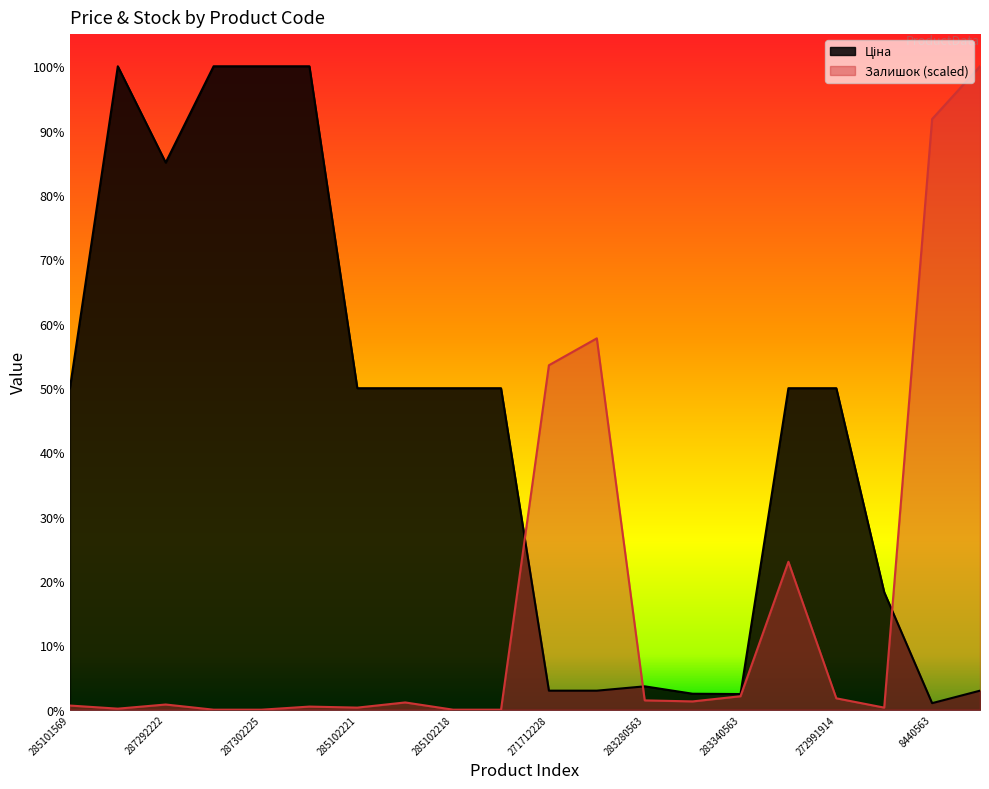

Between which two adjacent categories do Ціна and Залишок first intersect?

285102216 and 271712228